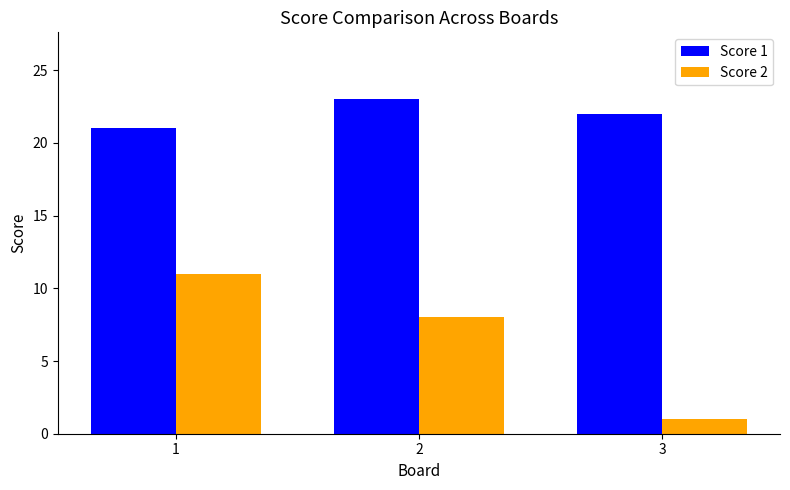

The value of Score 1 at 3 is 22. True or false?

True